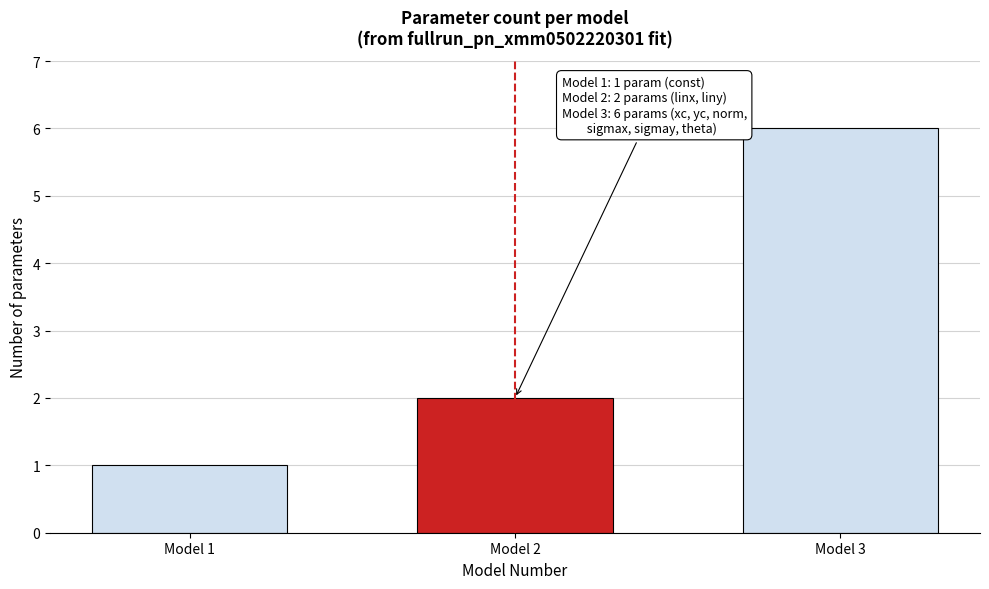

Reading right to left, transcribe all the data shown in this chart.

6	2	1